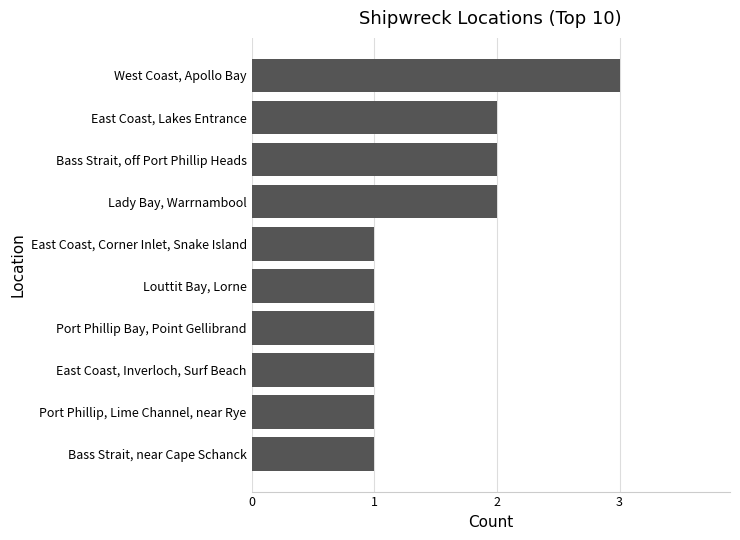

What is the maximum value shown in the chart?

3